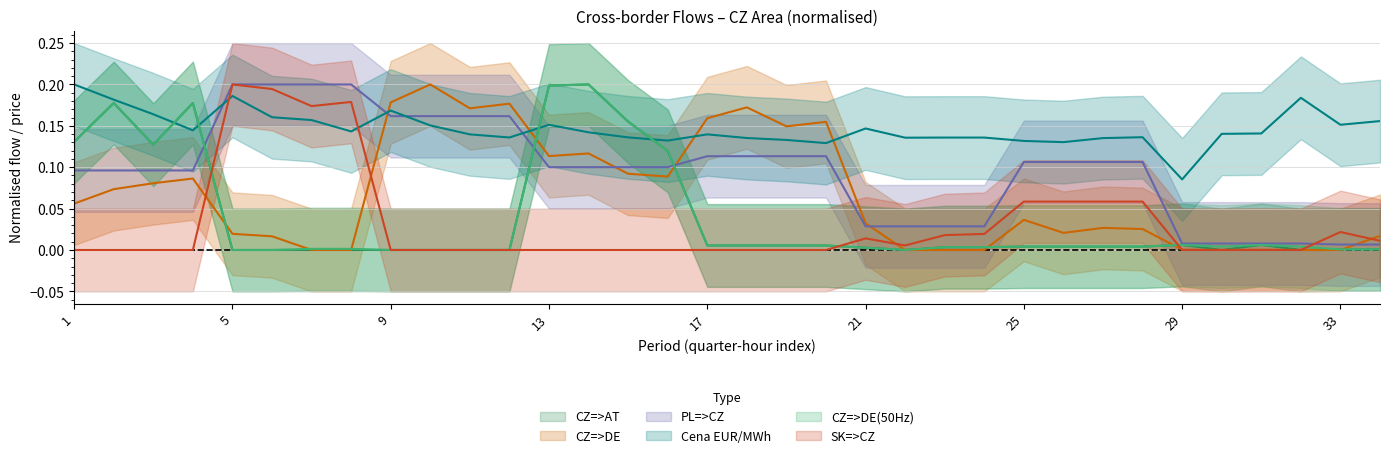

The CZ=>DE series shows 0.0 at 33. True or false?

True